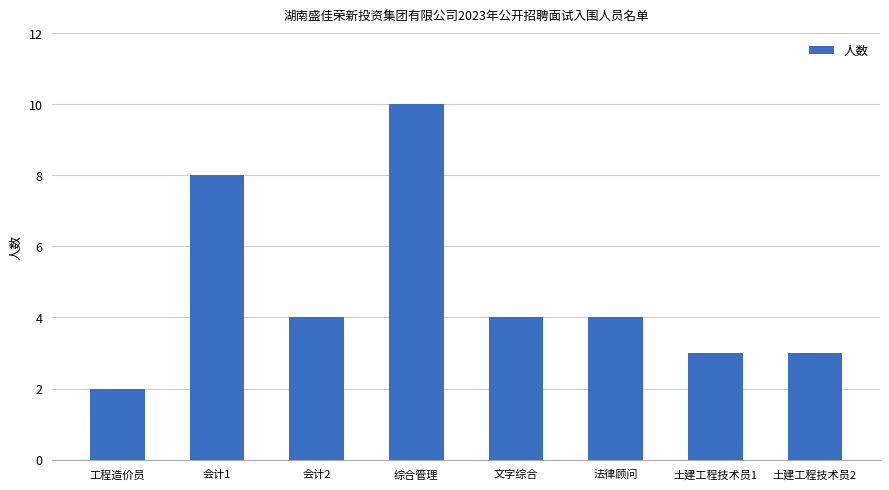

What is the change in value from 工程造价员 to 土建工程技术员2?

+1